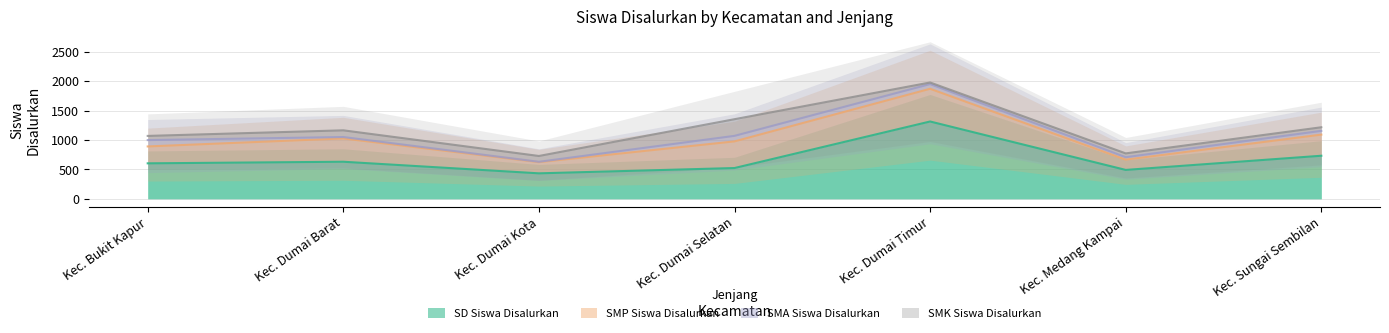

At which category does SMP Siswa Disalurkan reach its first local peak?

Kec. Dumai Barat